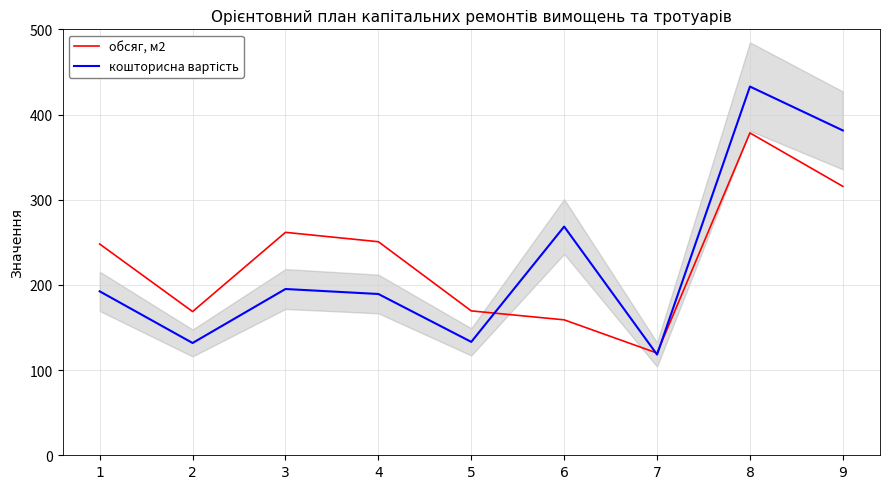

Which series ends up on top after the final intersection of кошторисна вартість and обсяг, м2?

кошторисна вартість